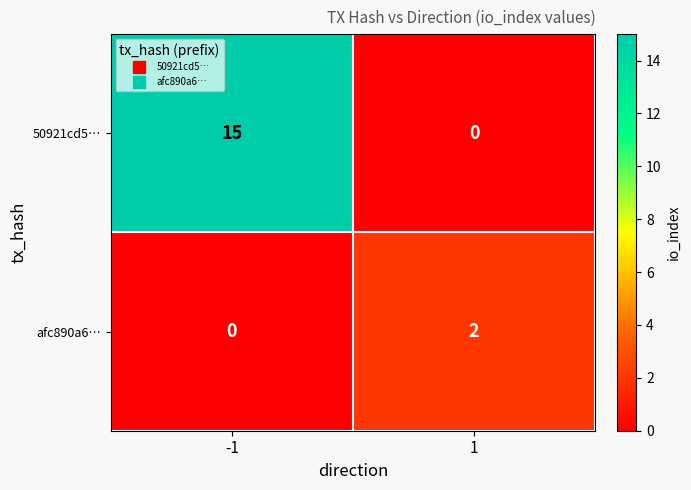

At how many categories does at least one series exceed 14?

1